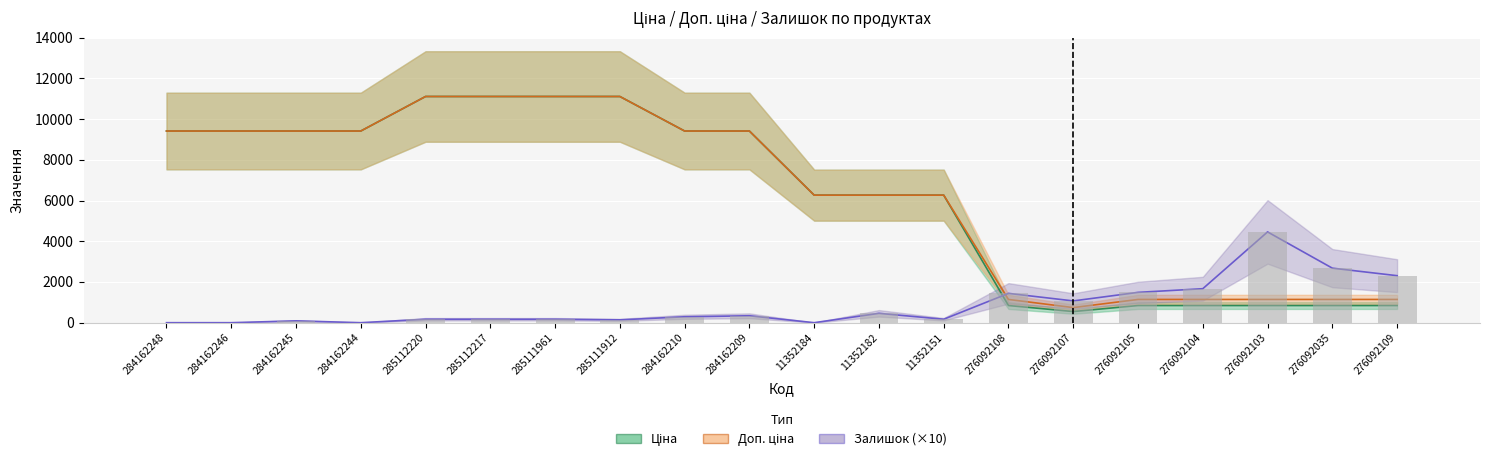

What is the difference between the maximum and minimum values in the Ціна series?

10565.8